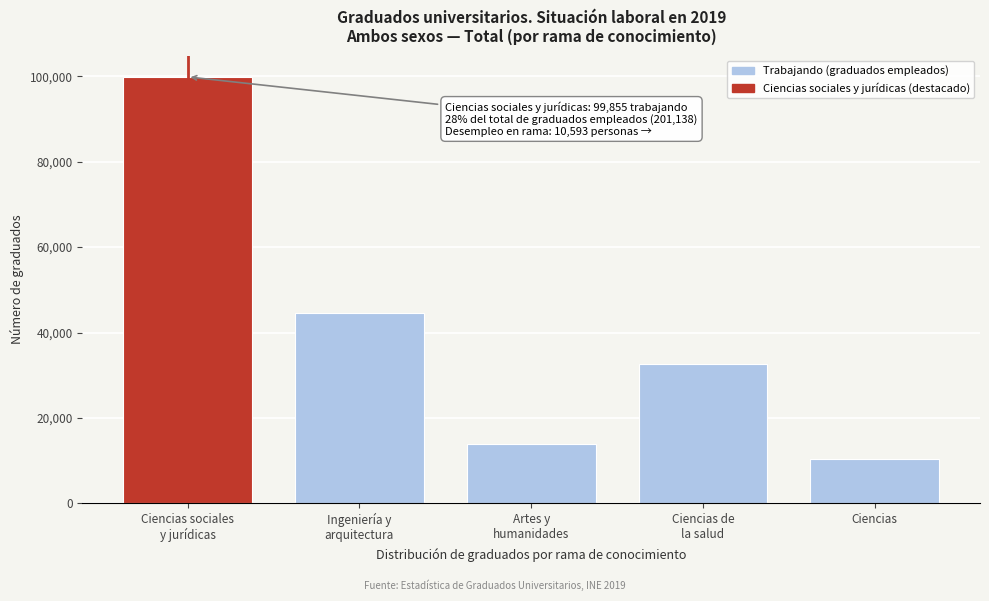

Reading left to right, list all the values displayed in this chart.

99855	44566	13804	32634	10279